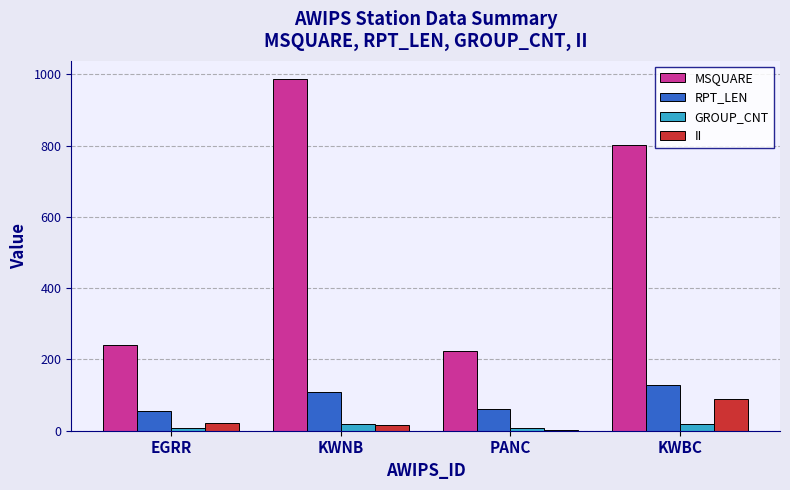

How many data points does each series have?

4